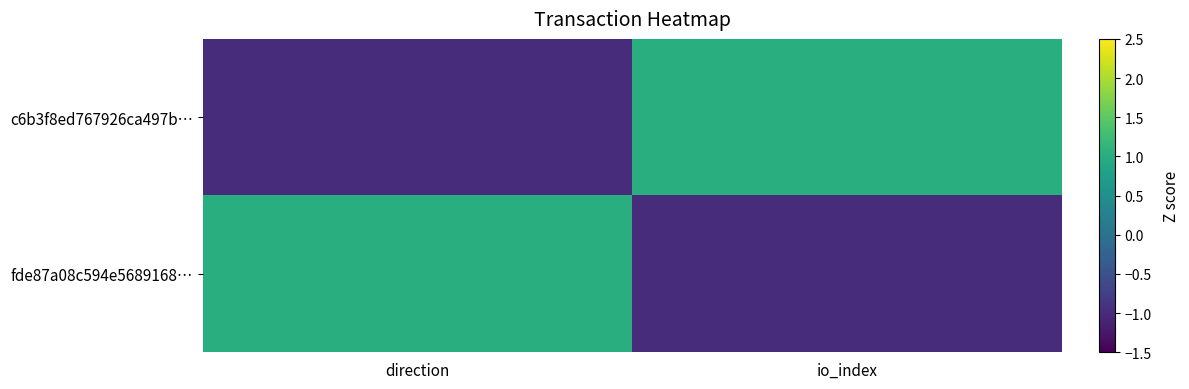

Reading left to right, what are all the values shown in this chart?

c6b3f8ed767926ca497b…: direction=-1	io_index=1
fde87a08c594e5689168…: direction=1	io_index=-1